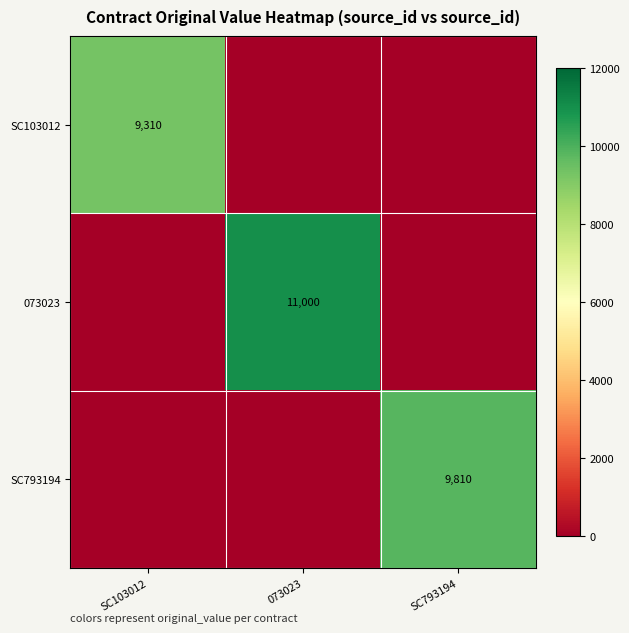

Is it true that SC793194 equals 9810 at SC793194?

True